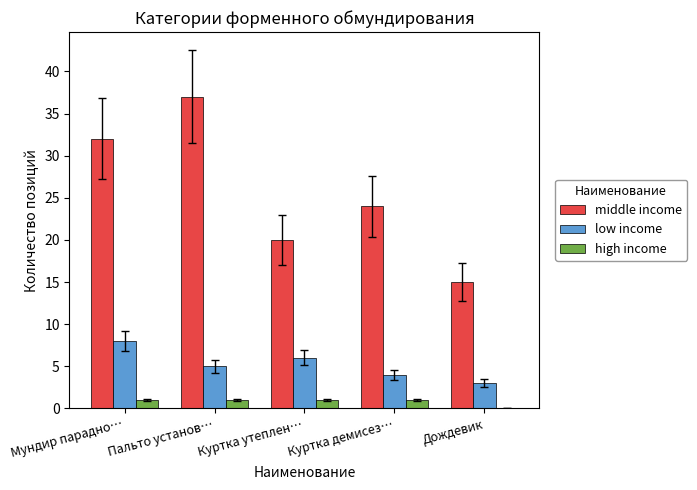

How many groups of bars are there?

5